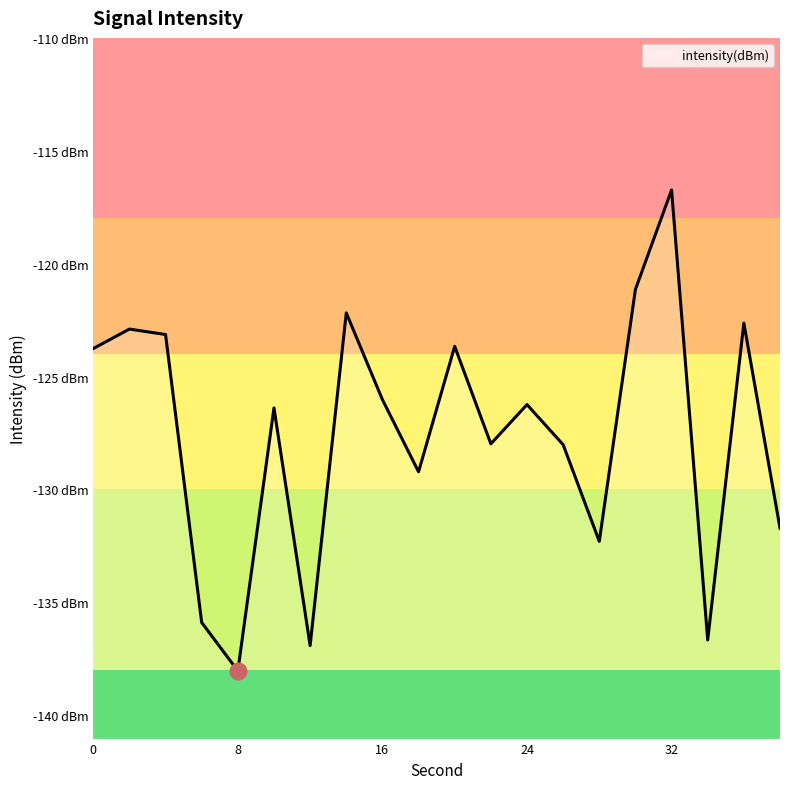

The value at 14 is -191.1. True or false?

False